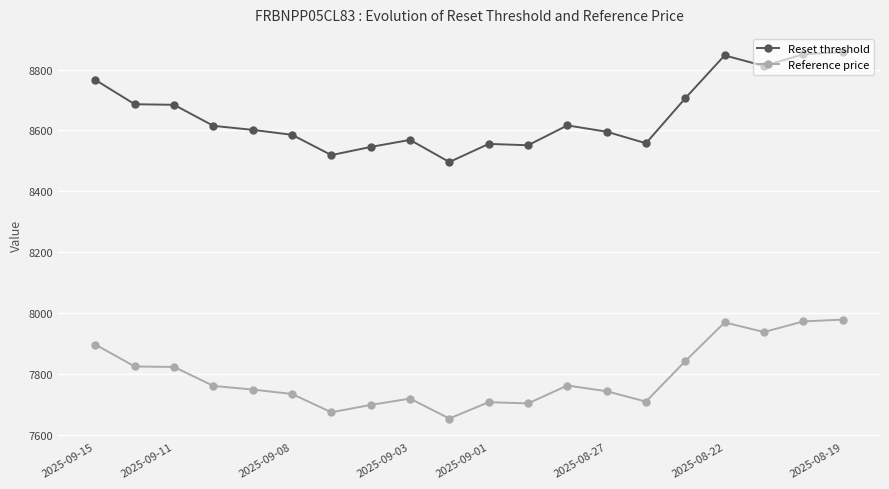

True or false: Reset threshold has more than 2 interior local peaks.

True